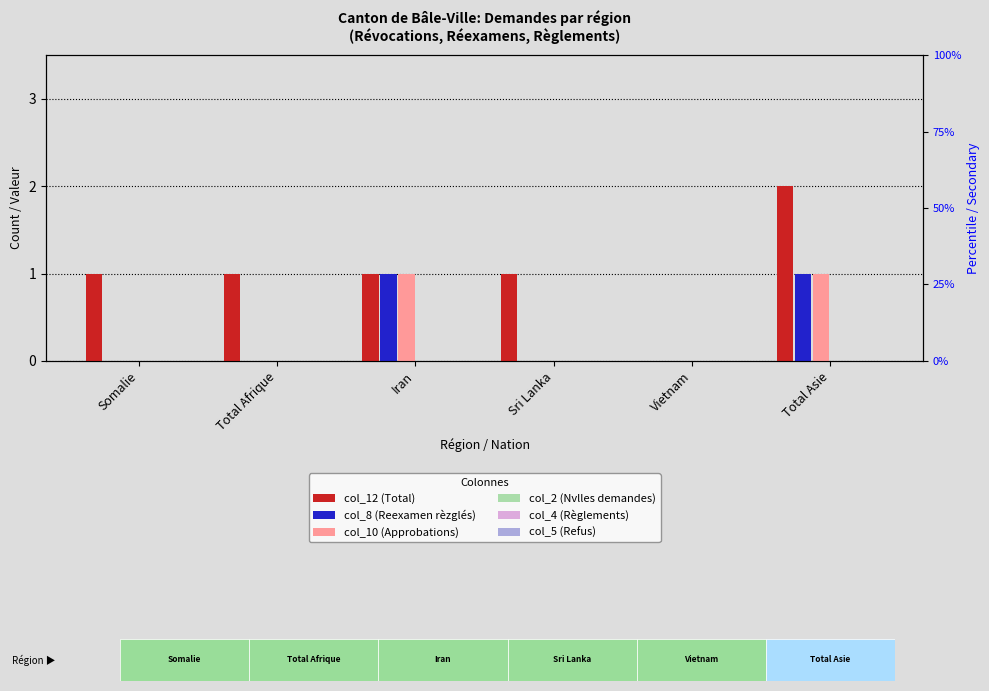

Reading left to right, what are all the values shown in this chart?

col_12 (Total): Somalie=1	Total Afrique=1	Iran=1	Sri Lanka=1	Vietnam=0	Total Asie=2
col_8 (Reexamen rèzglés): Somalie=0	Total Afrique=0	Iran=1	Sri Lanka=0	Vietnam=0	Total Asie=1
col_10 (Approbations): Somalie=0	Total Afrique=0	Iran=1	Sri Lanka=0	Vietnam=0	Total Asie=1
col_2 (Nvlles demandes): Somalie=0	Total Afrique=0	Iran=0	Sri Lanka=0	Vietnam=0	Total Asie=0
col_4 (Règlements): Somalie=0	Total Afrique=0	Iran=0	Sri Lanka=0	Vietnam=0	Total Asie=0
col_5 (Refus): Somalie=0	Total Afrique=0	Iran=0	Sri Lanka=0	Vietnam=0	Total Asie=0